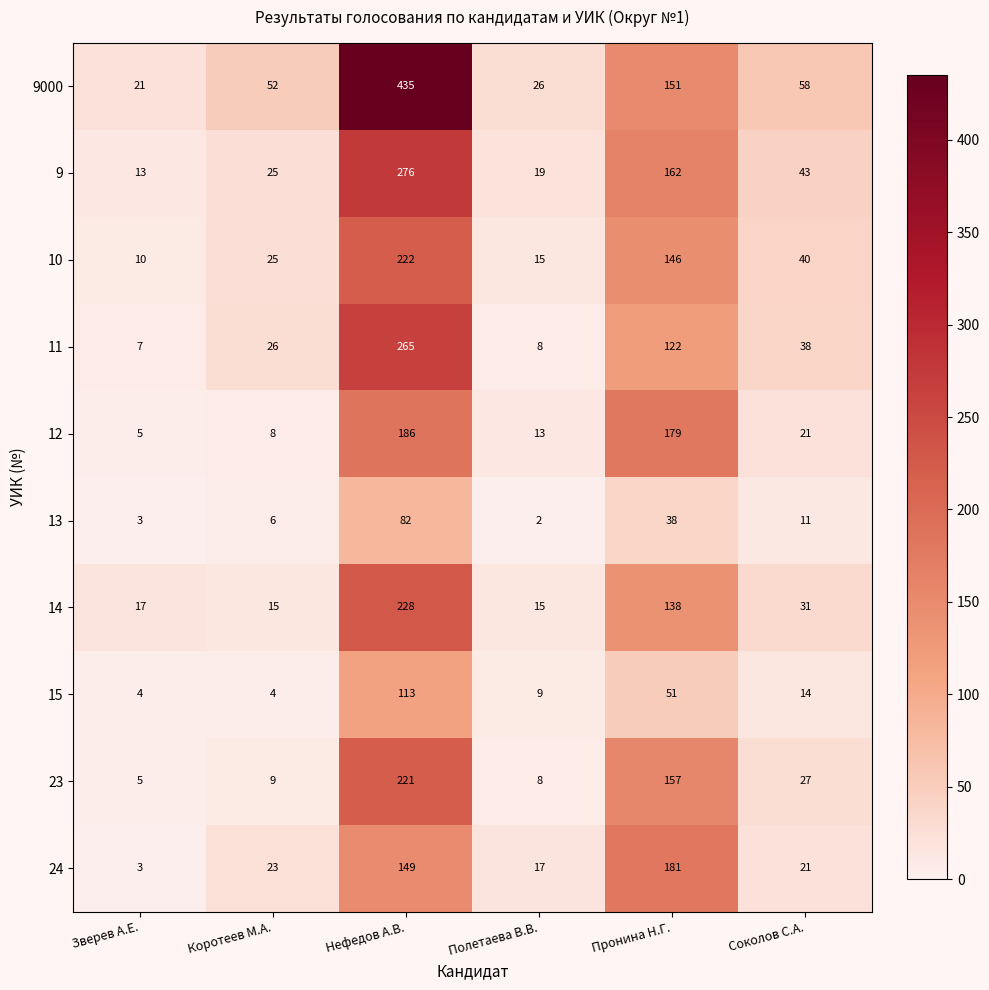

Between Зверев А.Е. and Нефедов А.В., which series saw the biggest shift?

9000